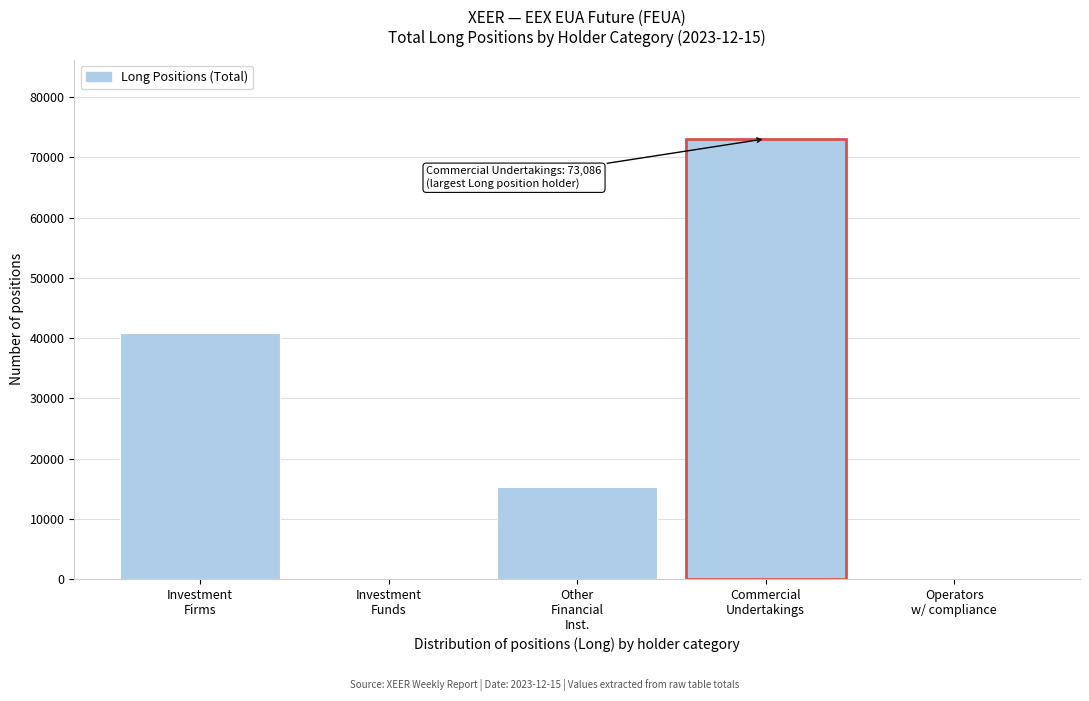

What is the greatest value displayed?

73086